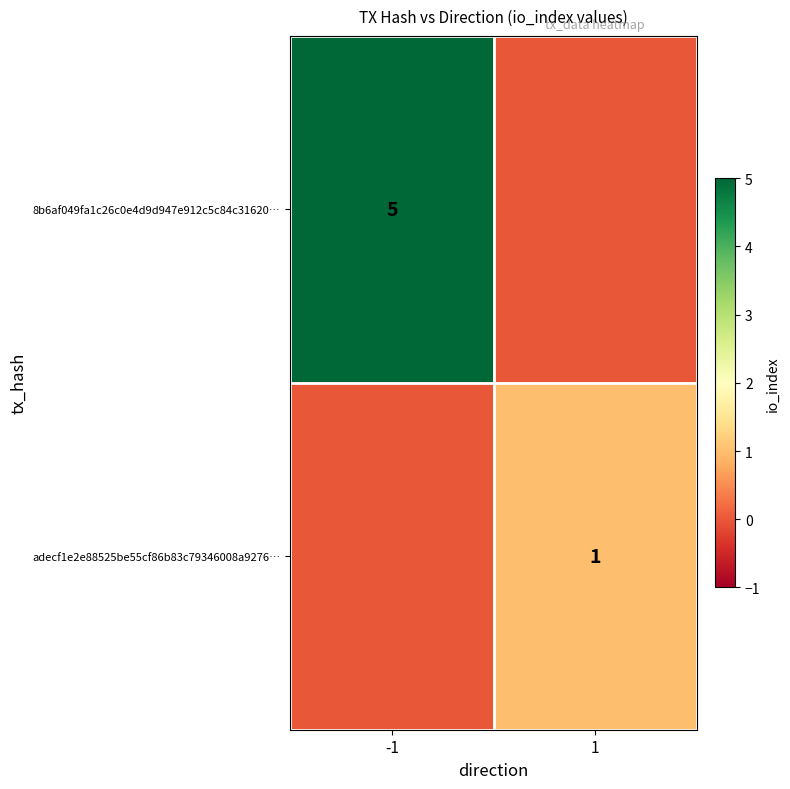

How many categories are shown in the chart?

2